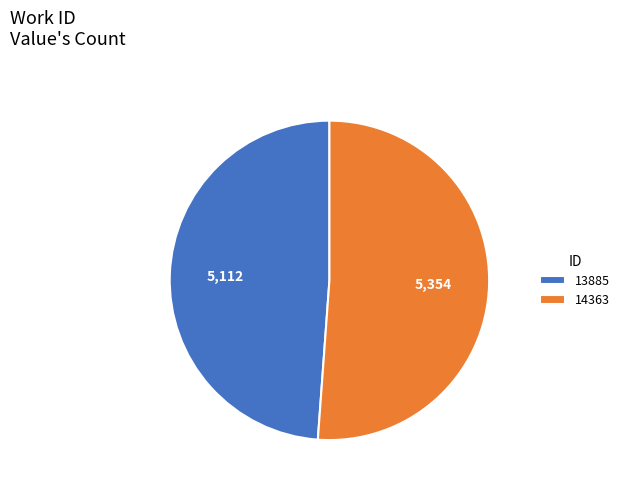

Do 14363 and 13885 together represent more than half of the pie?

Yes